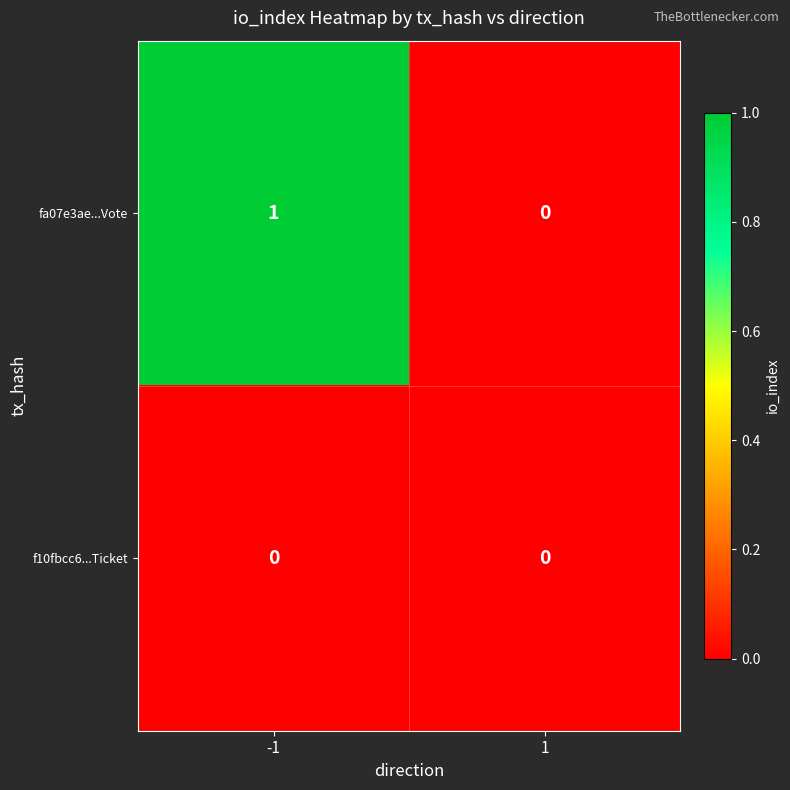

List the series in order of their overall mean, highest first.

fa07e3ae...Vote, f10fbcc6...Ticket